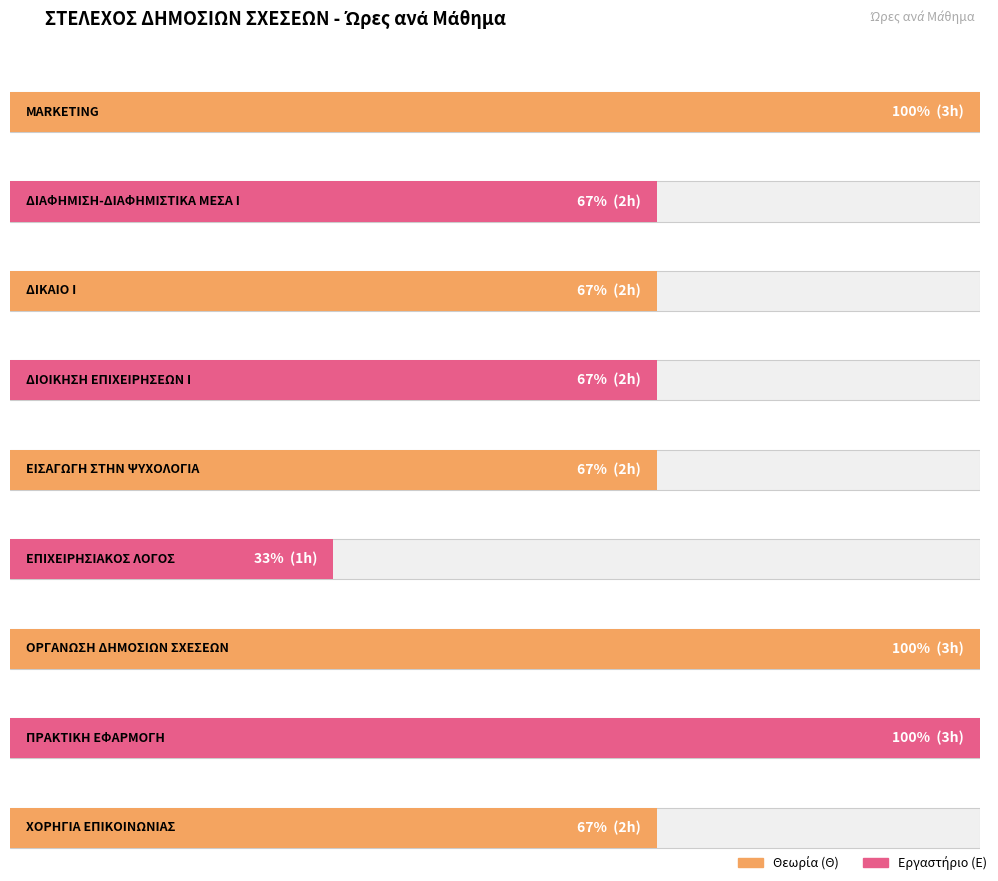

Rank the categories by value from lowest to highest.

ΕΠΙΧΕΙΡΗΣΙΑΚΟΣ ΛΟΓΟΣ, ΔΙΑΦΗΜΙΣΗ-ΔΙΑΦΗΜΙΣΤΙΚΑ ΜΕΣΑ Ι, ΔΙΚΑΙΟ Ι, ΔΙΟΙΚΗΣΗ ΕΠΙΧΕΙΡΗΣΕΩΝ Ι, ΕΙΣΑΓΩΓΗ ΣΤΗΝ ΨΥΧΟΛΟΓΙΑ, ΧΟΡΗΓΙΑ KAI ΧΟΡΗΓΙΑ ΕΠΙΚΟΙΝΩΝΙΑΣ, MARKETING, ΟΡΓΑΝΩΣΗ ΚΑΙ ΛΕΙΤΟΥΡΓΙΕΣ ΔΗΜΟΣΙΩΝ ΣΧΕΣΕΩΝ, ΠΡΑΚΤΙΚΗ ΕΦΑΡΜΟΓΗ ΣΤΗΝ ΕΙΔΙΚΟΤΗΤΑ